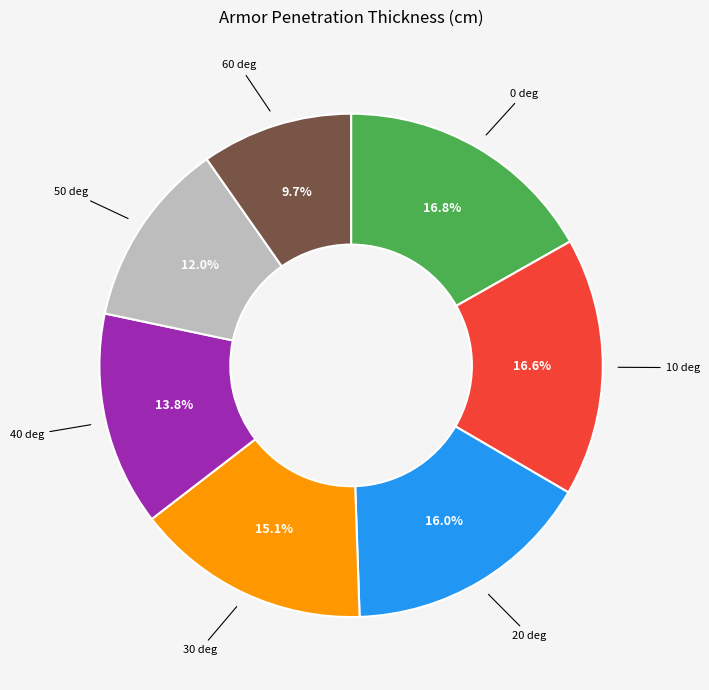

Do 0 deg and 20 deg together represent more than half of the pie?

No